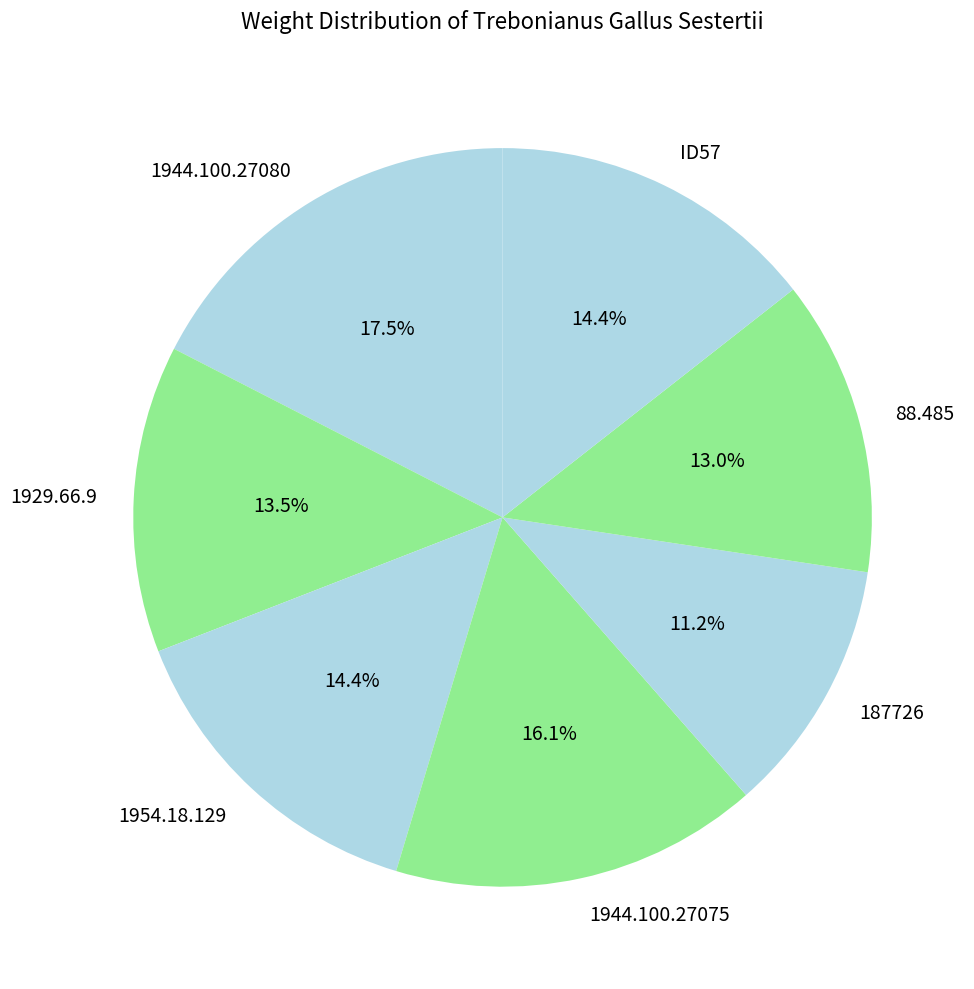

Which has a higher value, 88.485 or 1944.100.27080?

1944.100.27080